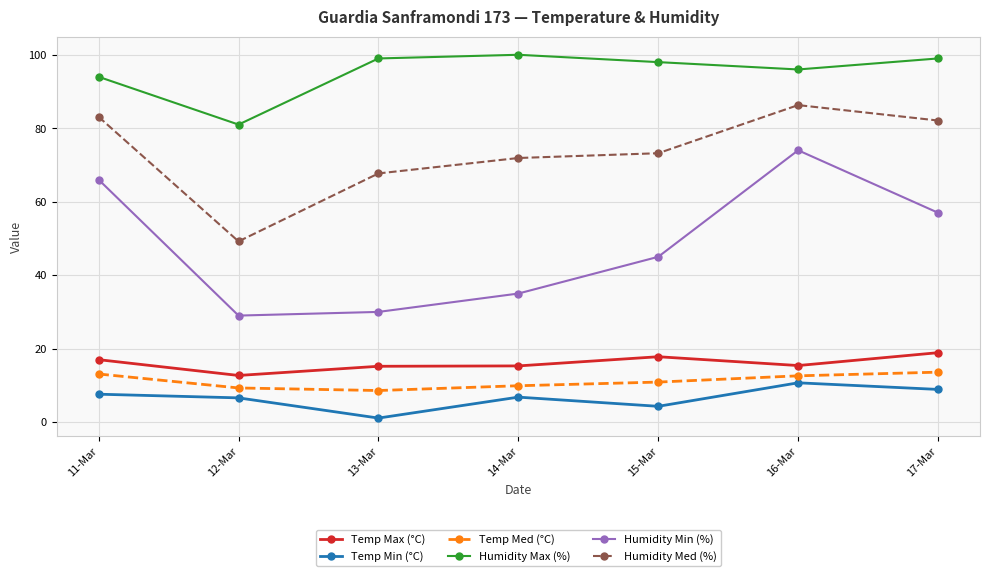

At which category is the sum across all series the highest?

16-Mar